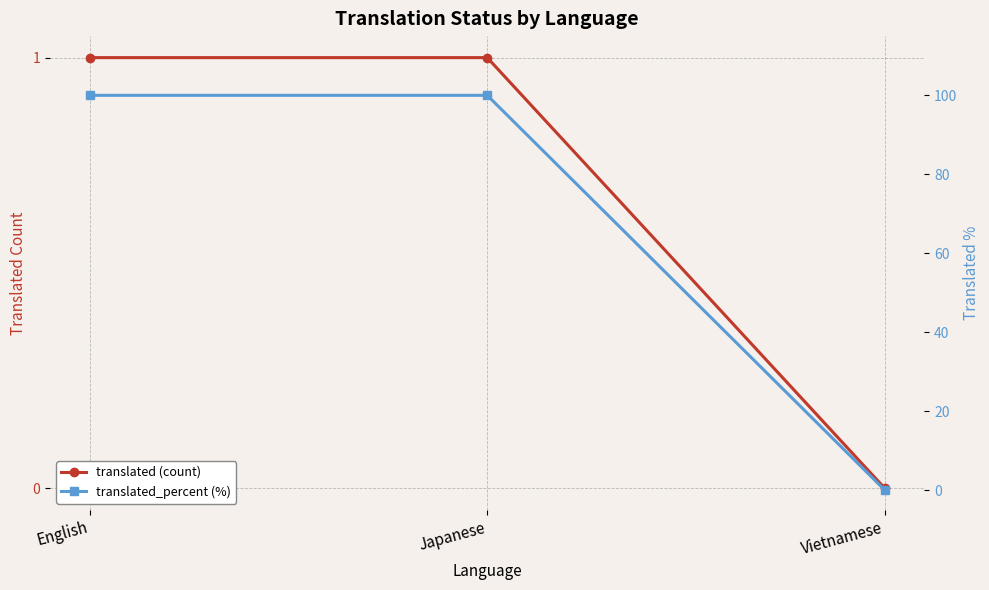

At how many categories does at least one series exceed 60?

2